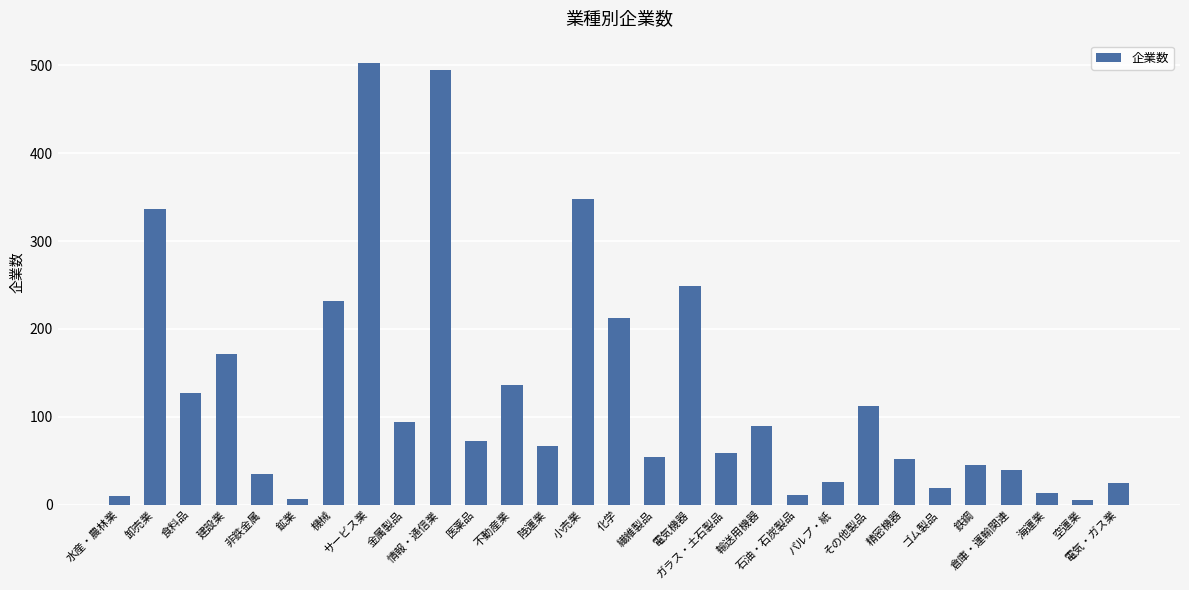

Where does the data first go above 67?

卸売業